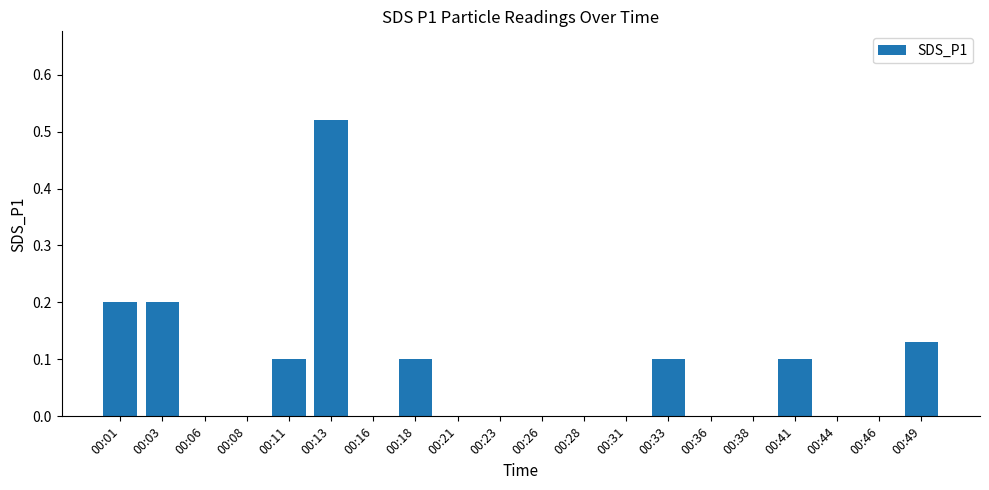

What is the change in value from 00:03 to 00:36?

-0.2